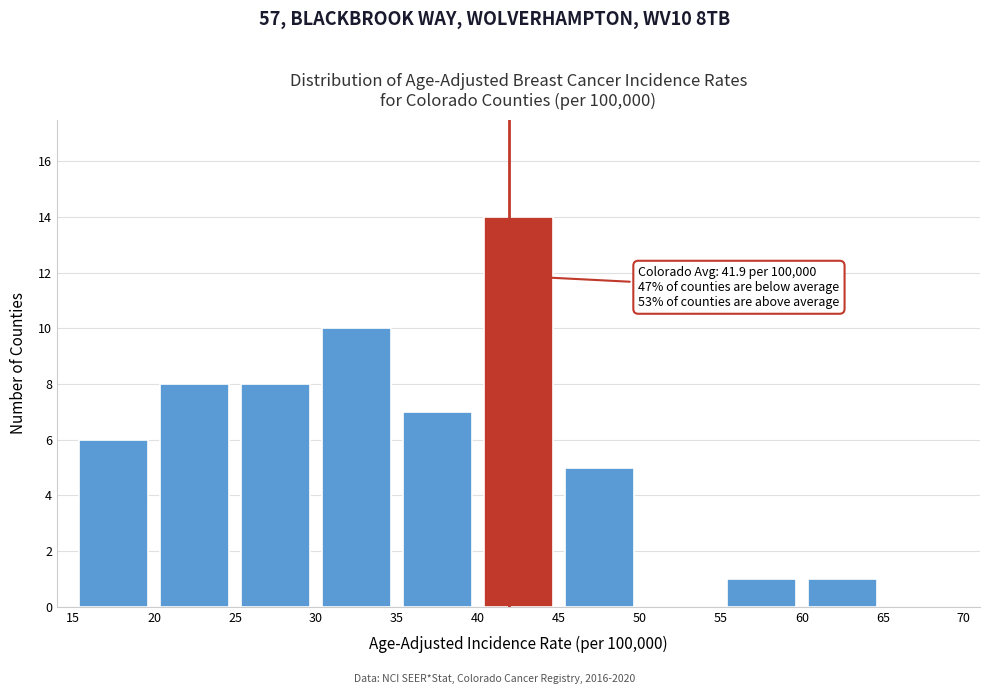

Over which range of the x-axis is the bar tallest?

40 to 45